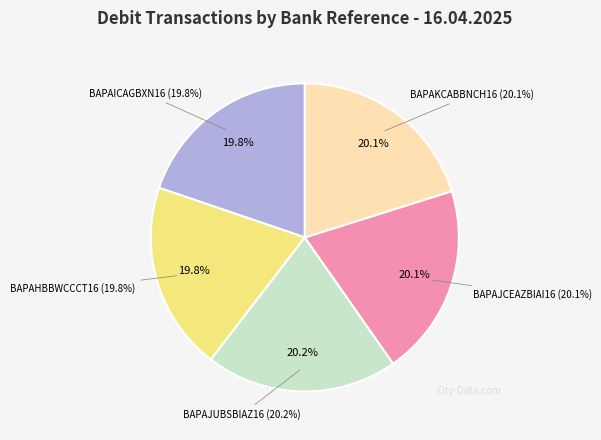

What is the largest slice in the pie chart?

BAPAJUBSBIAZ16